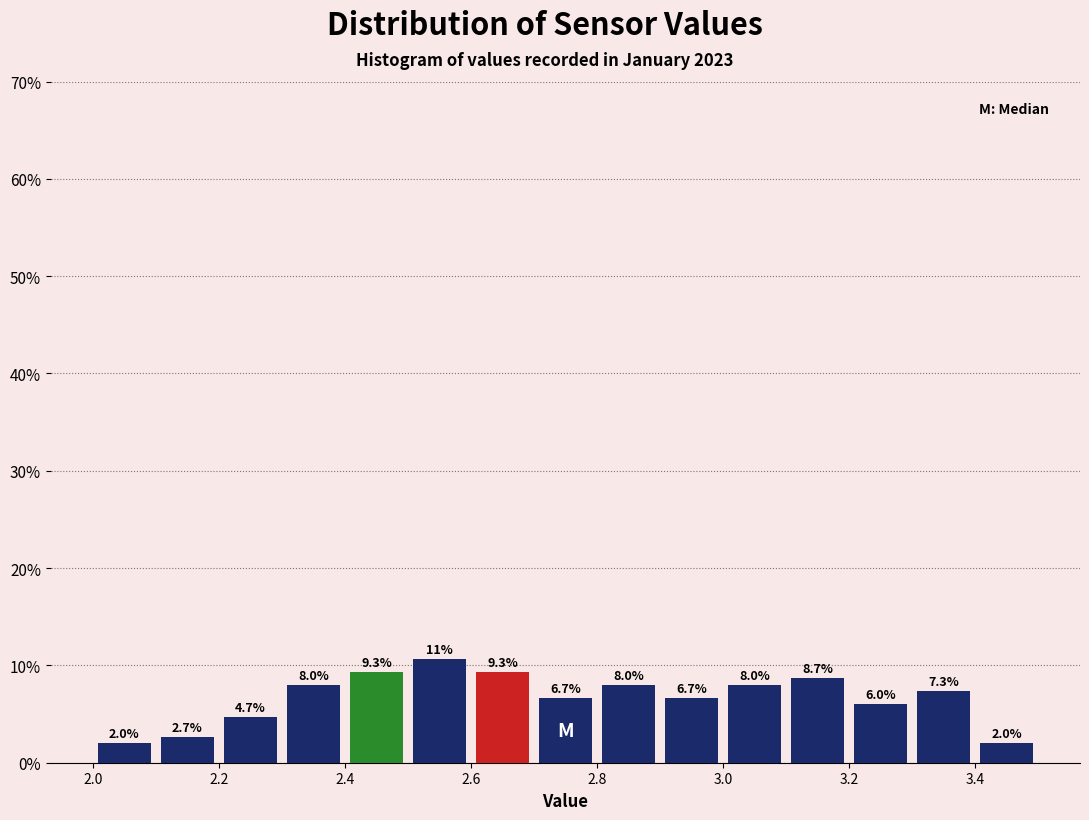

Over which range of the x-axis is the bar tallest?

2.5 to 2.6